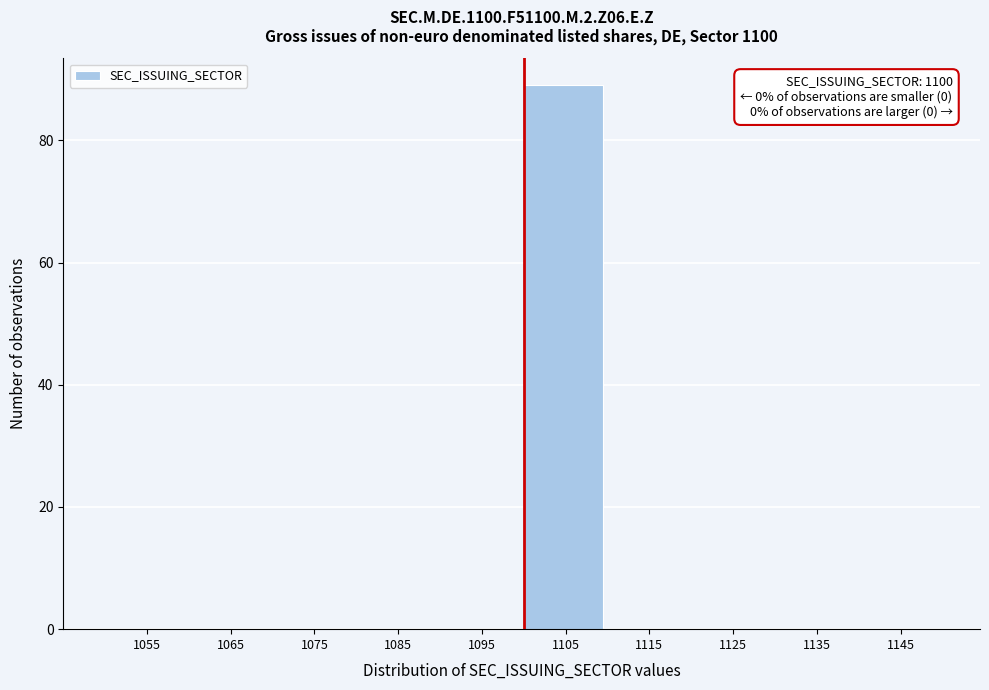

Over which range of the x-axis is the bar tallest?

1100 to 1110